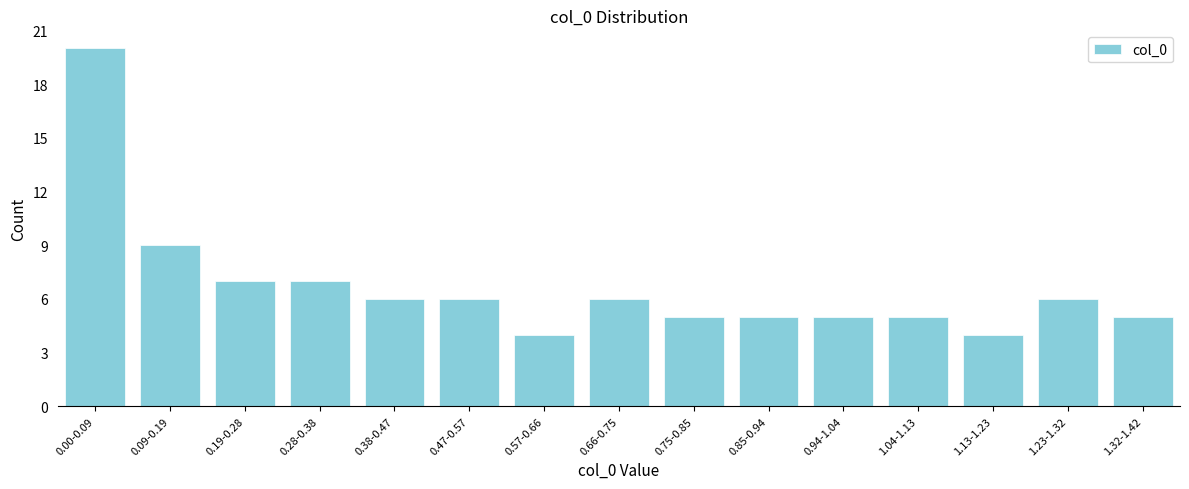

Reading left to right, transcribe all the data shown in this chart.

0.00-0.09=20	0.09-0.19=9	0.19-0.28=7	0.28-0.38=7	0.38-0.47=6	0.47-0.57=6	0.57-0.66=4	0.66-0.75=6	0.75-0.85=5	0.85-0.94=5	0.94-1.04=5	1.04-1.13=5	1.13-1.23=4	1.23-1.32=6	1.32-1.42=5